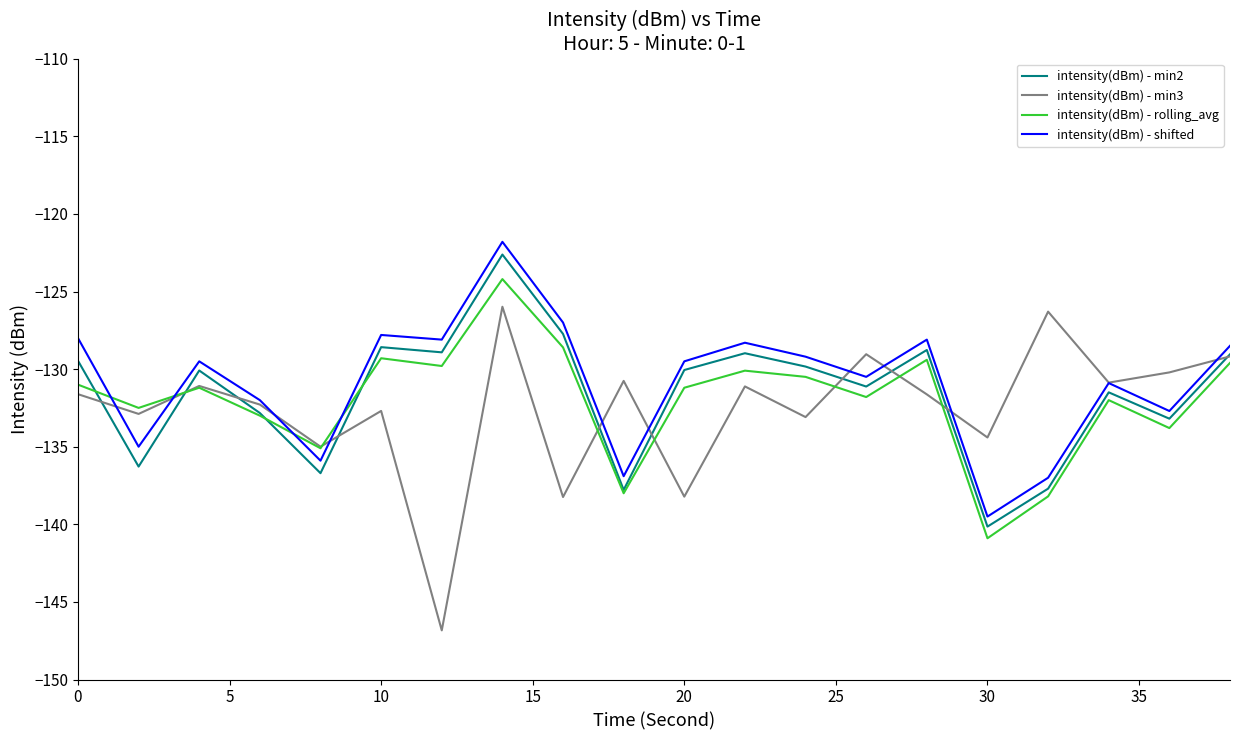

What is the minimum value for intensity(dBm) - shifted?

-139.5